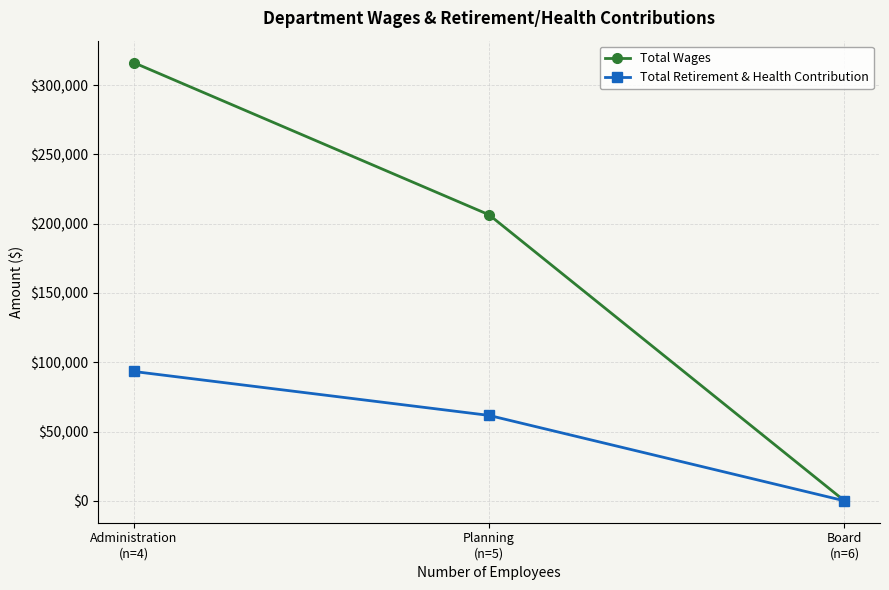

At how many categories does at least one series exceed 246527?

1